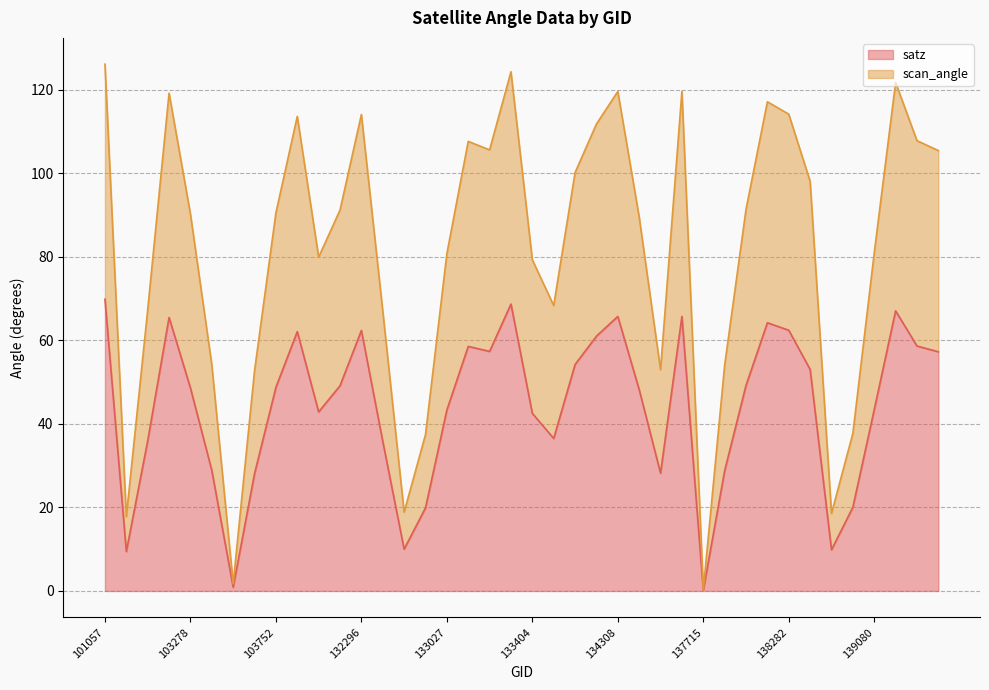

What is the total value across all series at 133946?

104.8